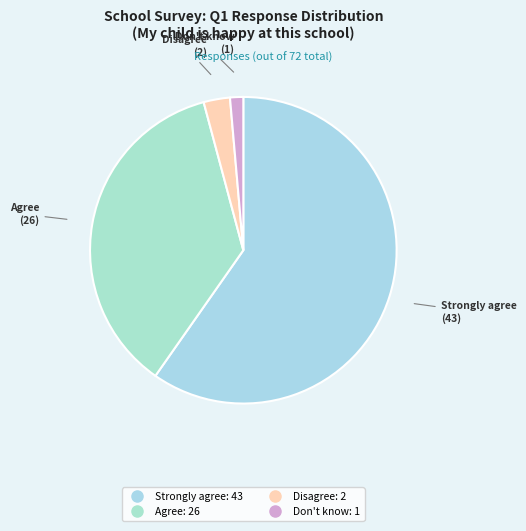

Count the number of slices in the pie.

4